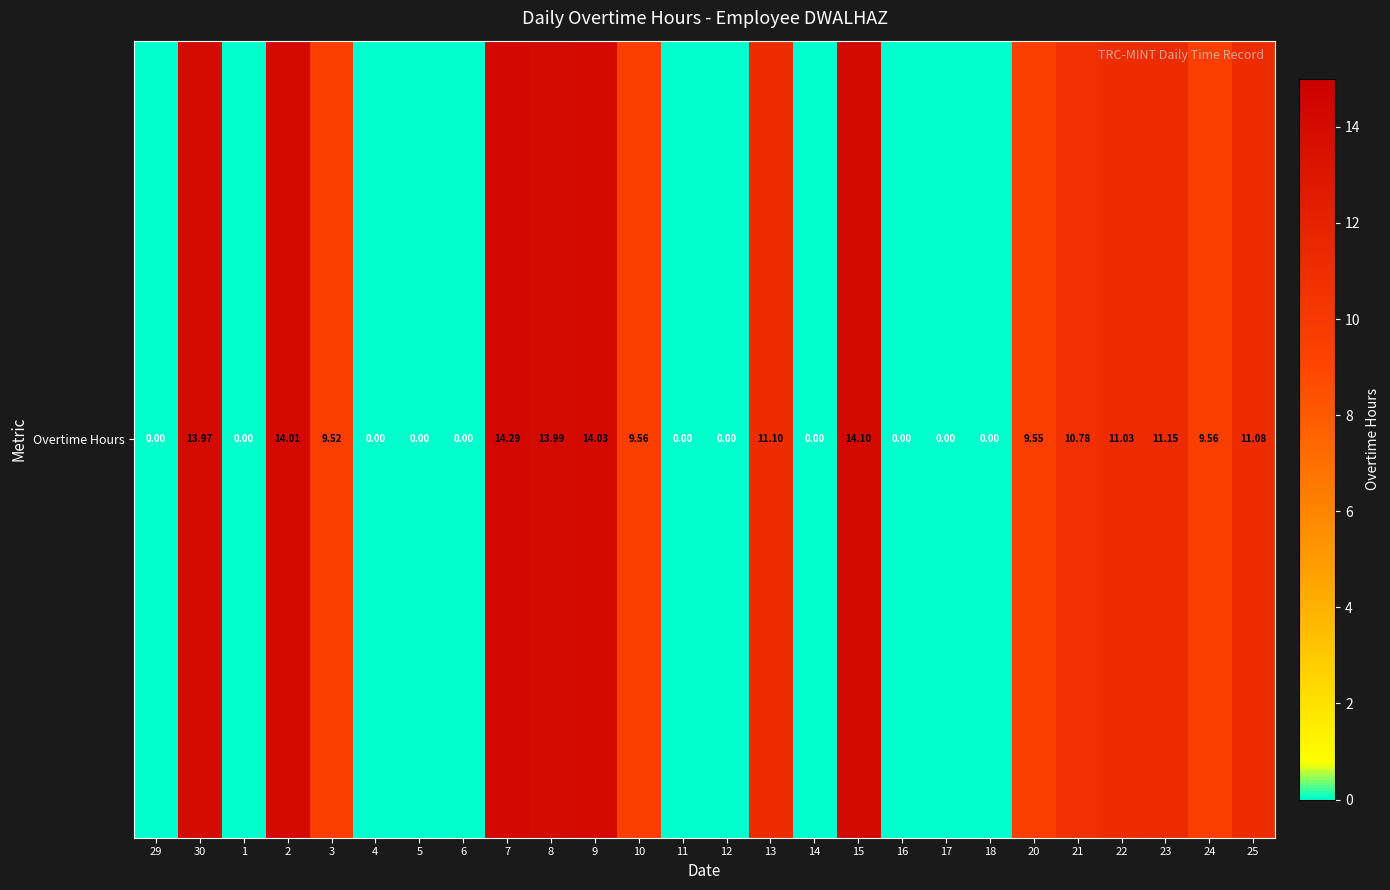

At which label does the data first exceed 9?

30